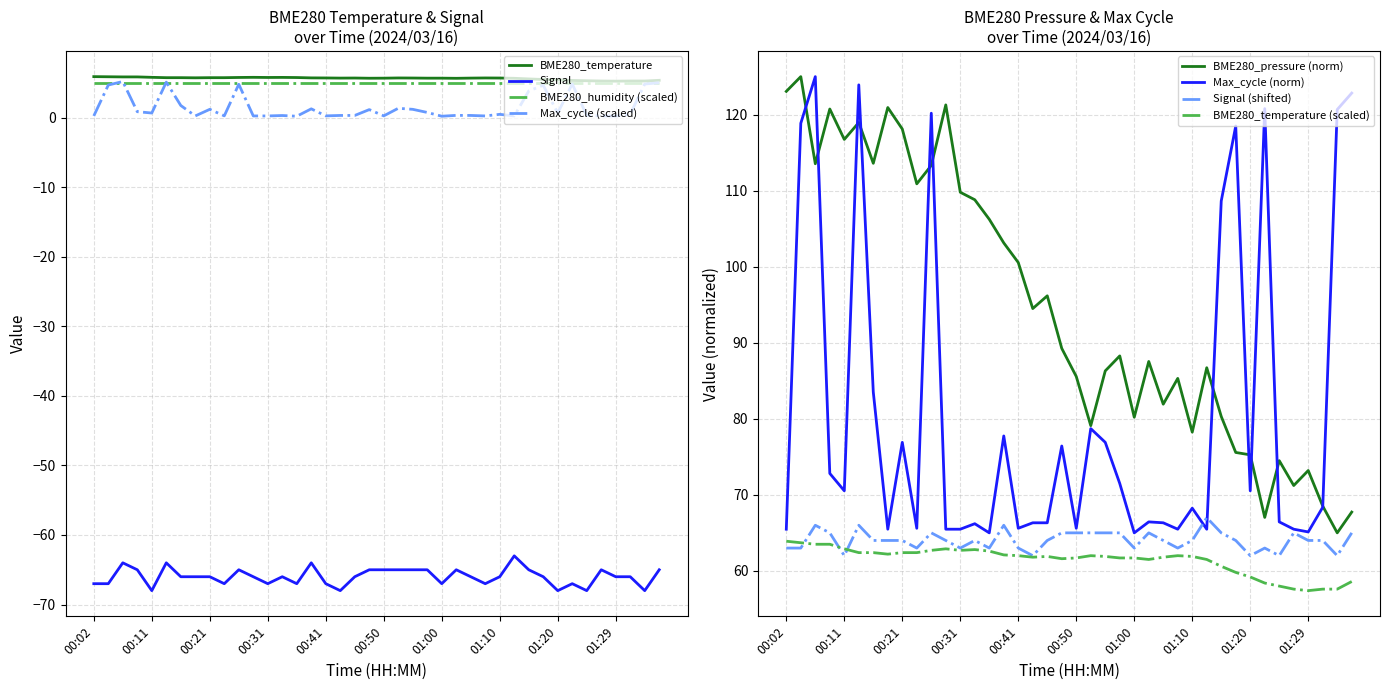

The value of Signal at 01:34 is -91.0. True or false?

False